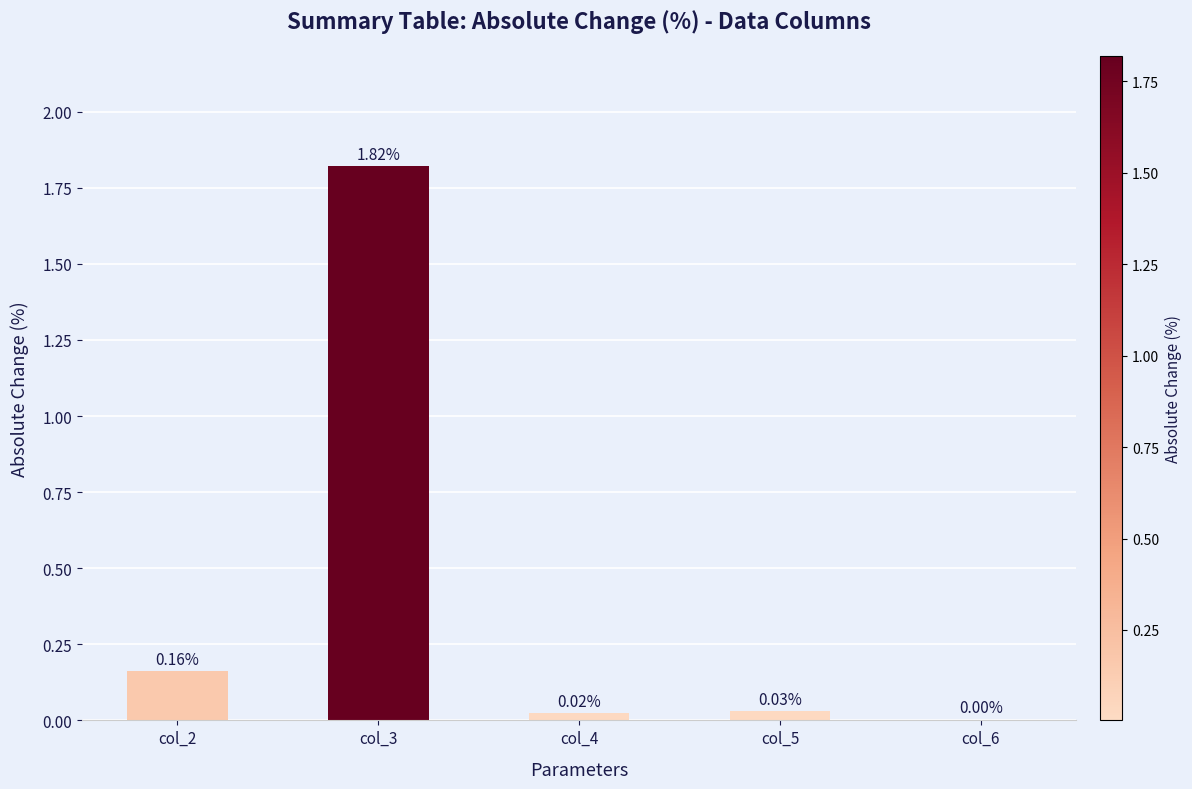

Are the bars horizontal?

No